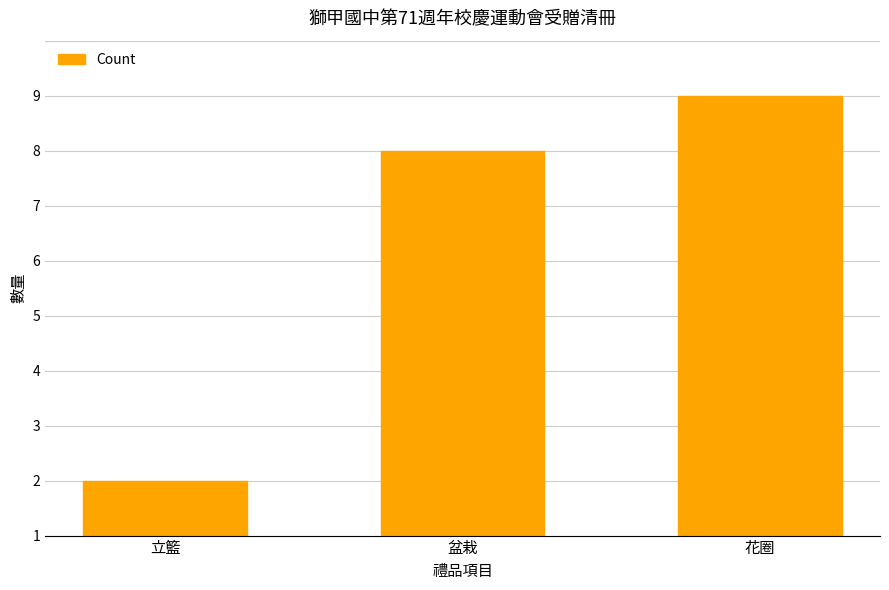

What is the change in value from 盆栽 to 花圈?

+1